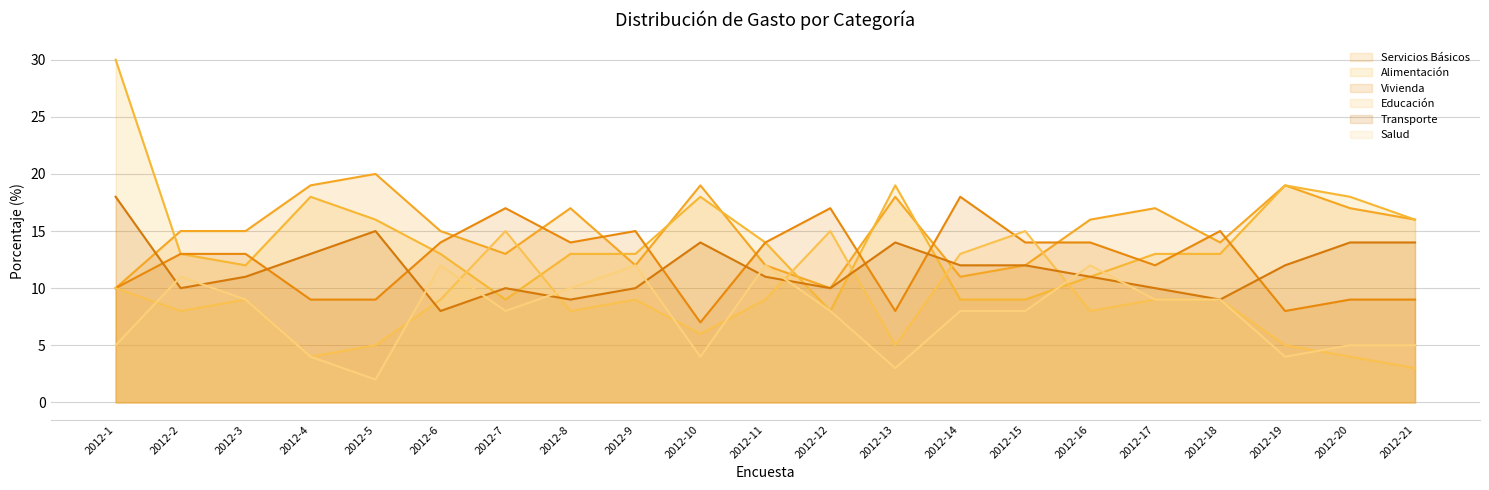

How many lines are shown in the chart?

6